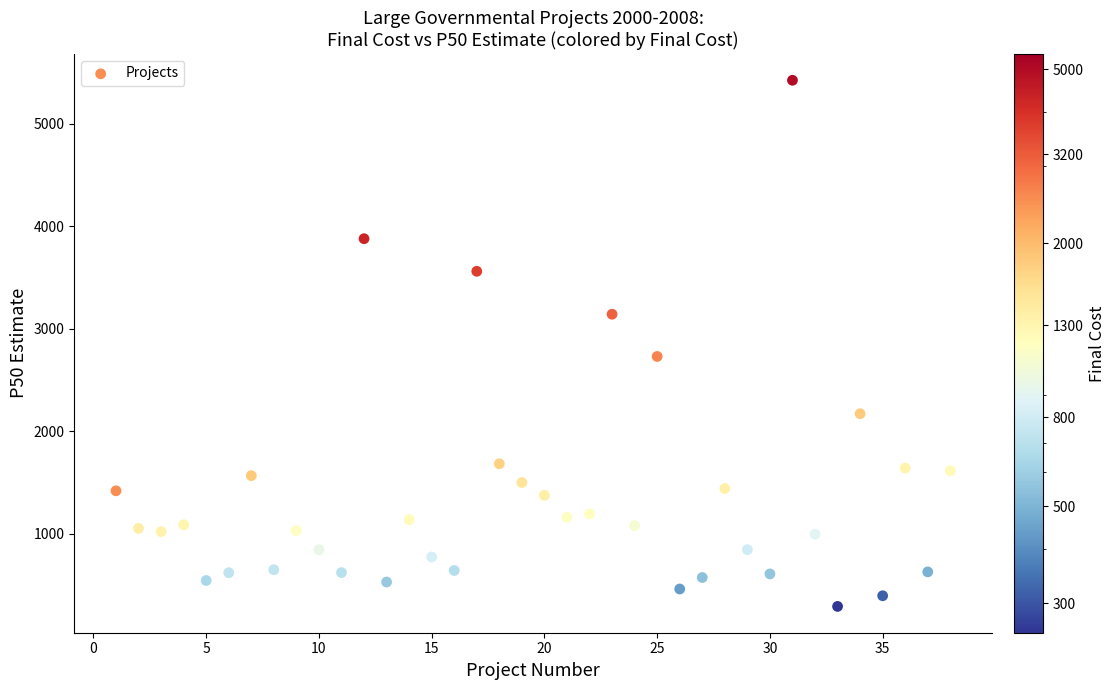

What Y value in the scatter plot is closest to 2856?

2728